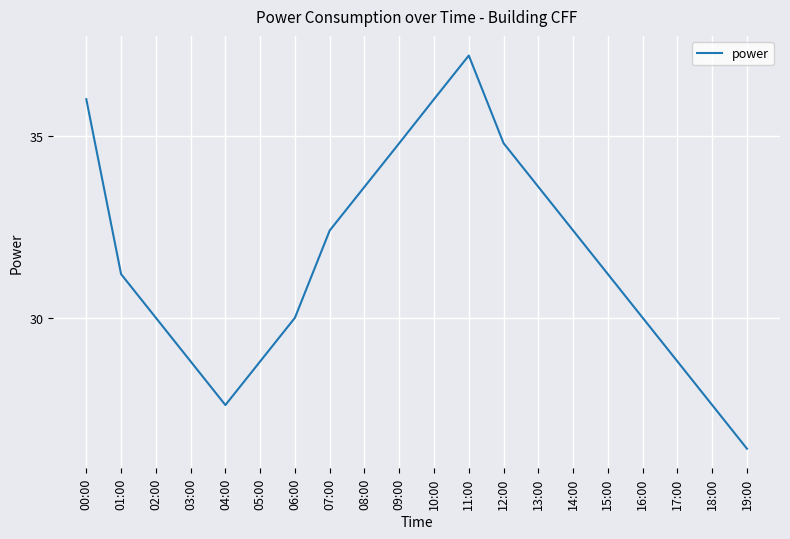

Does the chart have visible grid lines?

Yes